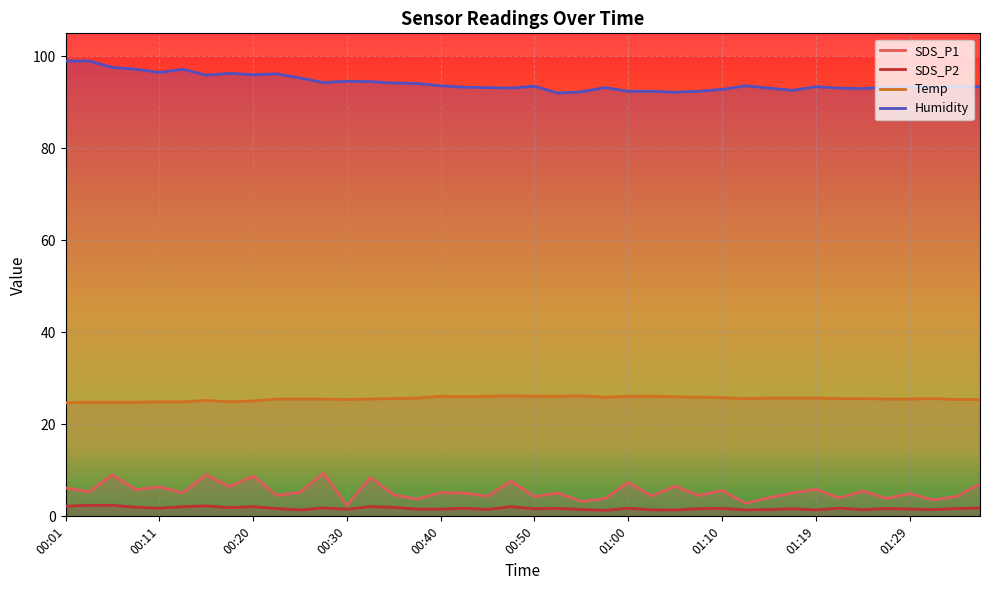

How many interior local valleys does the Temp series have?

5